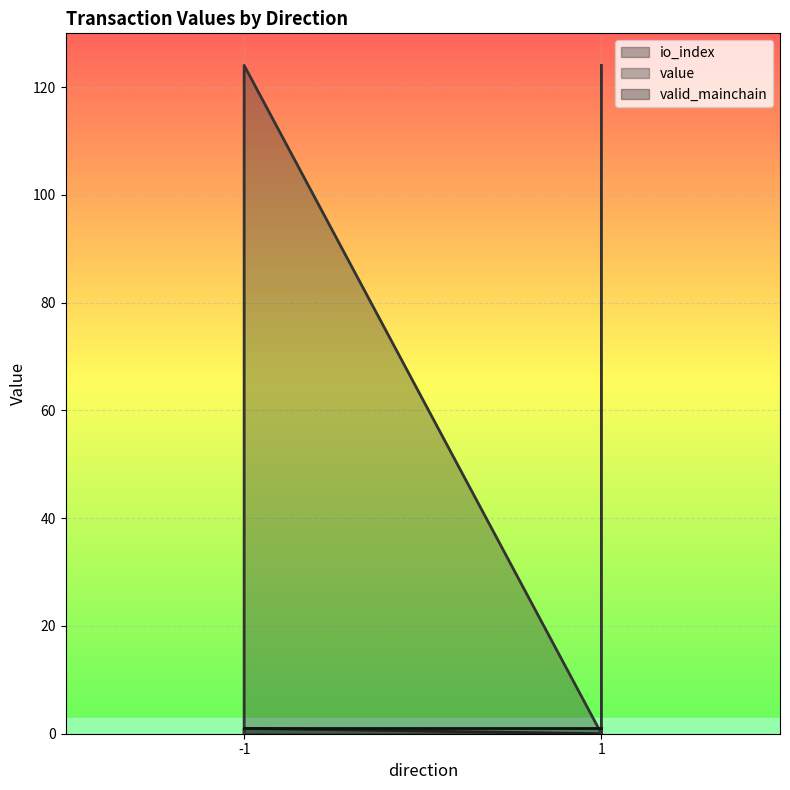

Which series has the largest total across all categories?

value